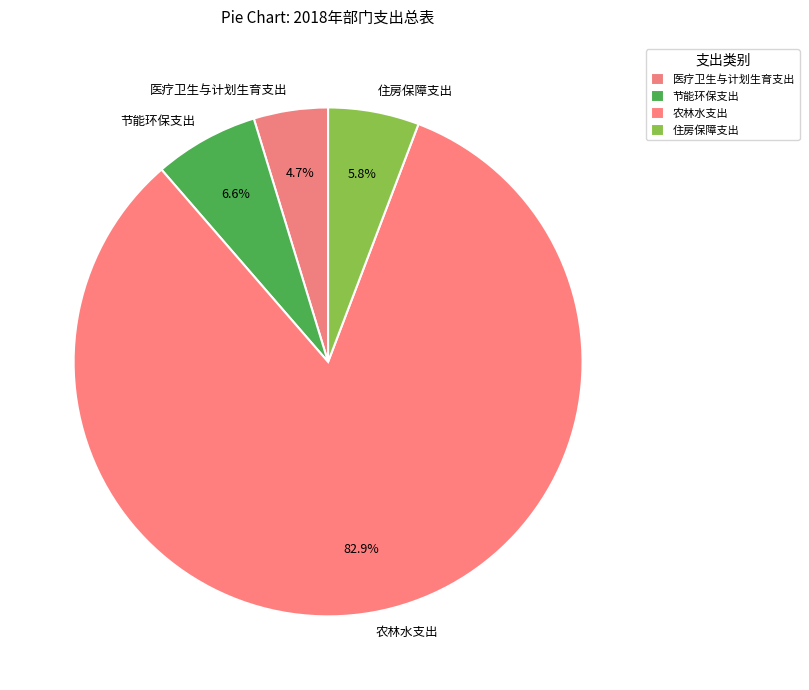

Which has a higher value, 节能环保支出 or 农林水支出?

农林水支出